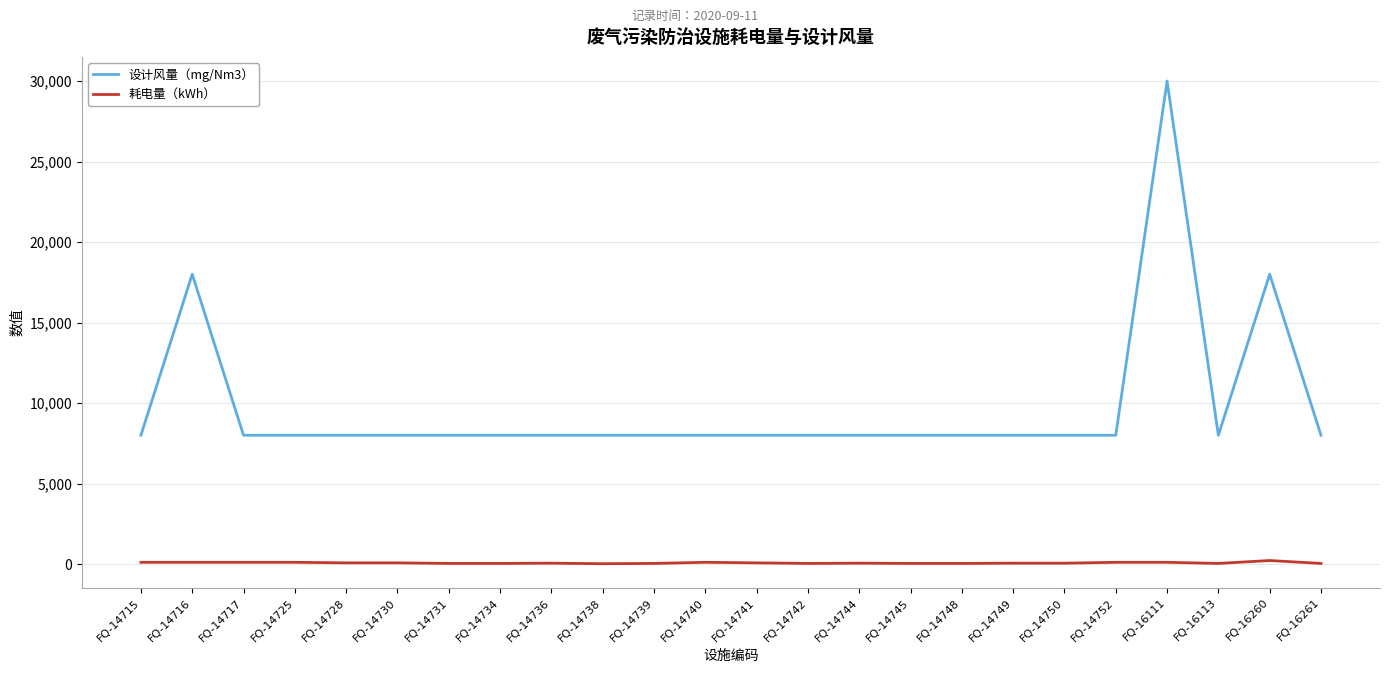

Reading left to right, transcribe all the data shown in this chart.

设计风量（mg/Nm3）: FQ-14715=8000	FQ-14716=18000	FQ-14717=8000	FQ-14725=8000	FQ-14728=8000	FQ-14730=8000	FQ-14731=8000	FQ-14734=8000	FQ-14736=8000	FQ-14738=8000	FQ-14739=8000	FQ-14740=8000	FQ-14741=8000	FQ-14742=8000	FQ-14744=8000	FQ-14745=8000	FQ-14748=8000	FQ-14749=8000	FQ-14750=8000	FQ-14752=8000	FQ-16111=30000	FQ-16113=8000	FQ-16260=18000	FQ-16261=8000
耗电量（kWh）: FQ-14715=110	FQ-14716=110	FQ-14717=110	FQ-14725=110	FQ-14728=75	FQ-14730=75	FQ-14731=40	FQ-14734=40	FQ-14736=55	FQ-14738=22	FQ-14739=40	FQ-14740=110	FQ-14741=75	FQ-14742=40	FQ-14744=55	FQ-14745=40	FQ-14748=40	FQ-14749=55	FQ-14750=55	FQ-14752=110	FQ-16111=110	FQ-16113=40	FQ-16260=220	FQ-16261=40